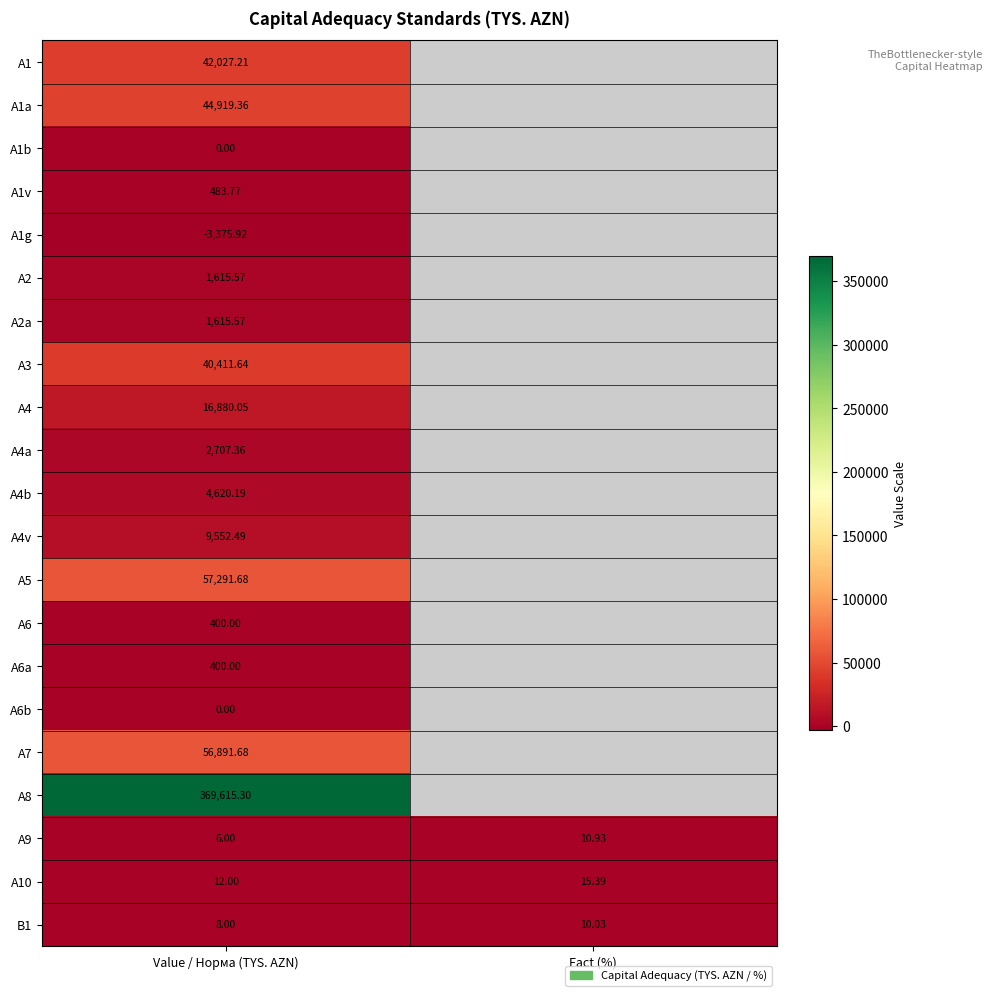

The A4a series shows 2707.4 at Value / Норма (TYS. AZN). True or false?

True